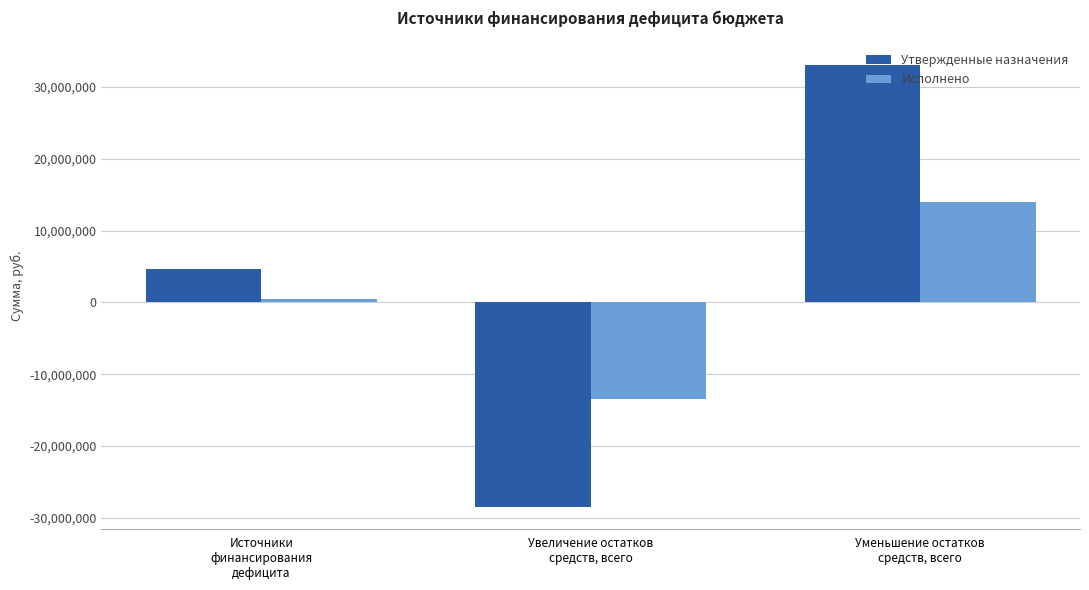

What are all the series names shown in the legend?

Утвержденные назначения, Исполнено